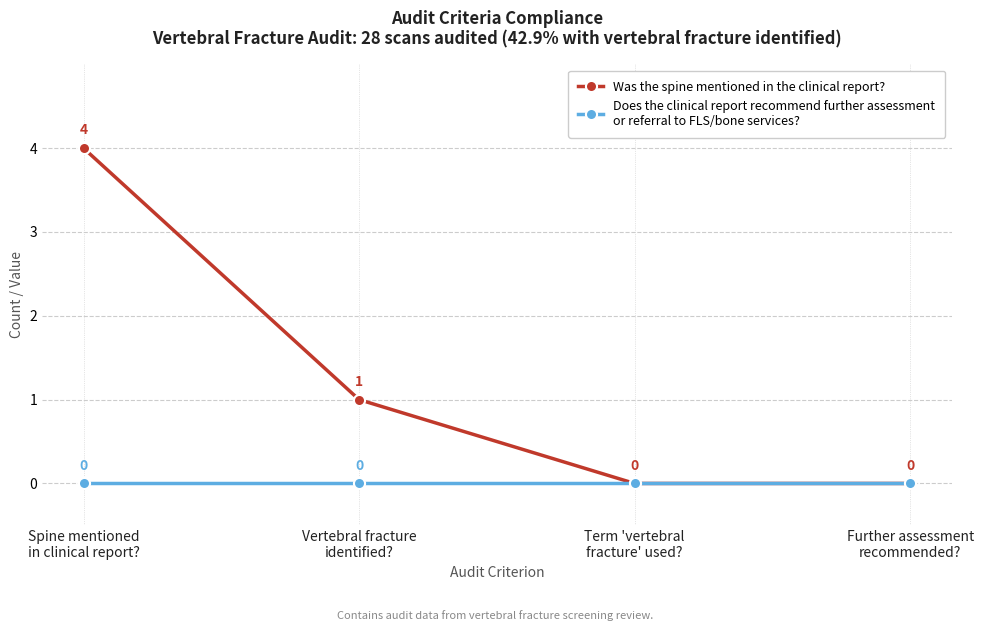

Count the number of categories in the chart.

4